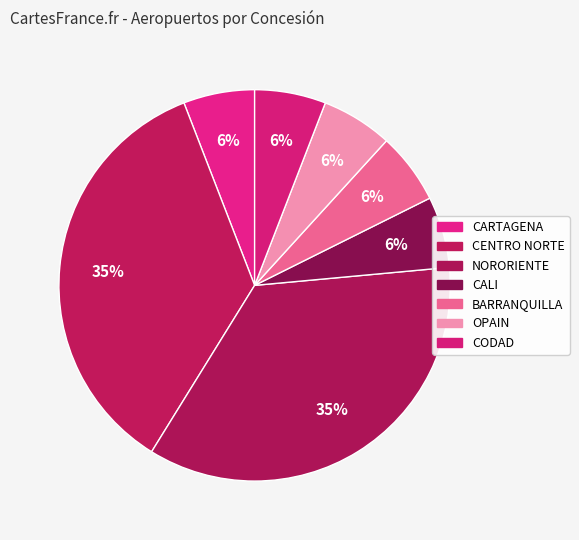

Between NORORIENTE and CALI, which is larger?

NORORIENTE